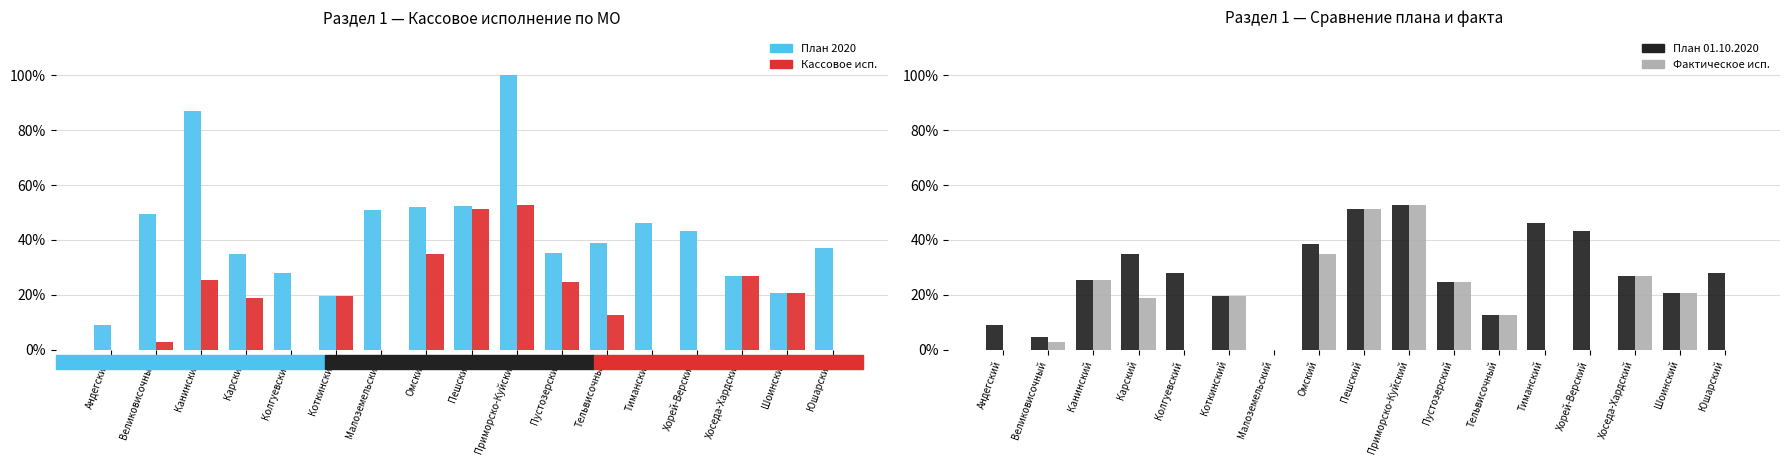

The Фактическое исполнение series shows 0.0 at Юшарский. True or false?

True